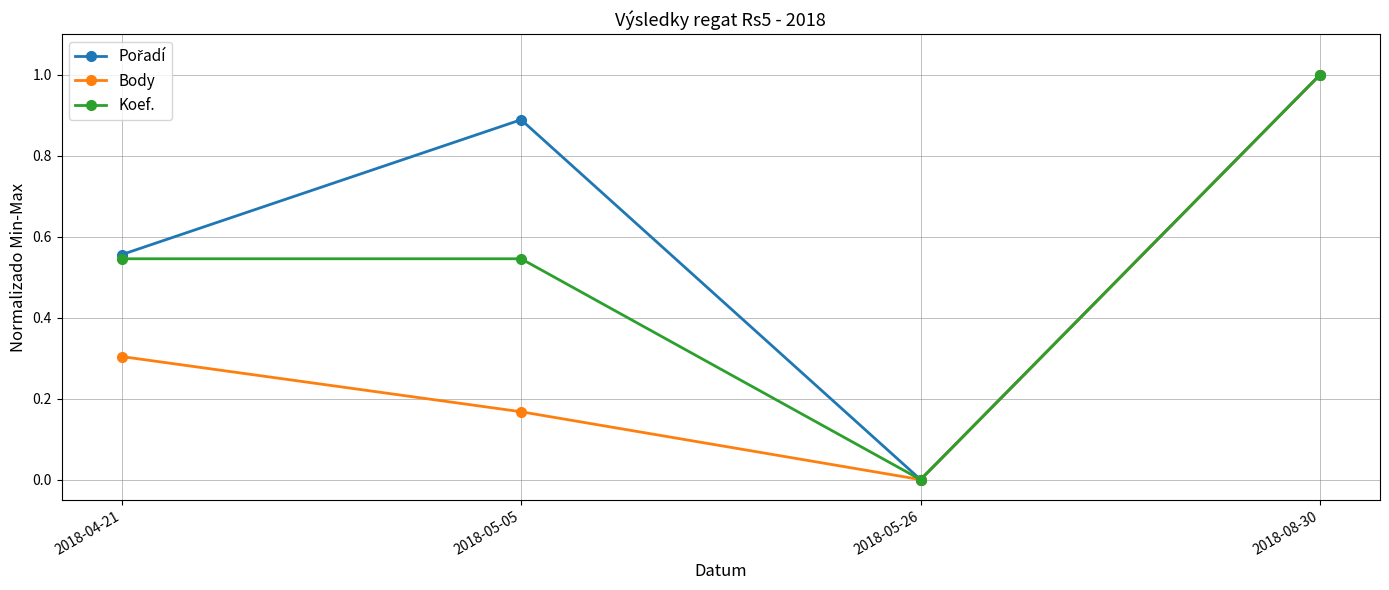

Read the Body value at 2018-04-21.

0.3